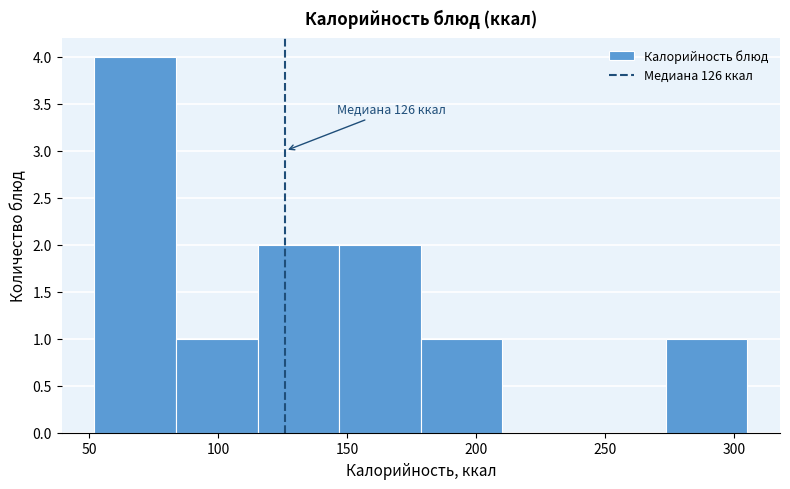

Which range on the x-axis has the tallest bar?

50 to 85